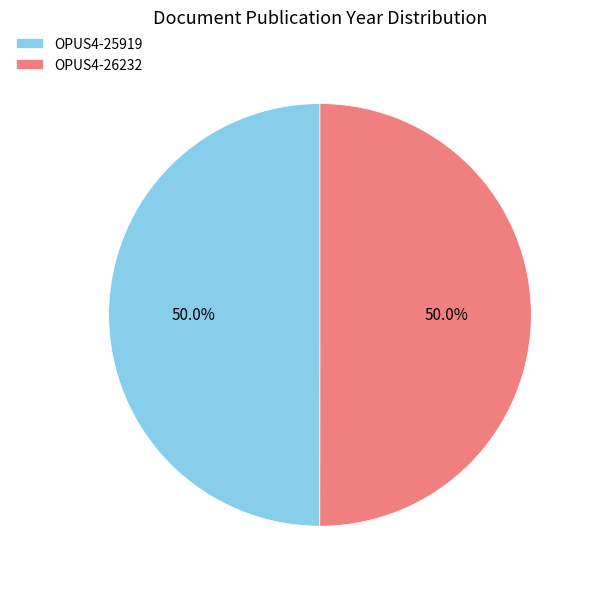

How much of the chart is everything except OPUS4-25919?

50.0%